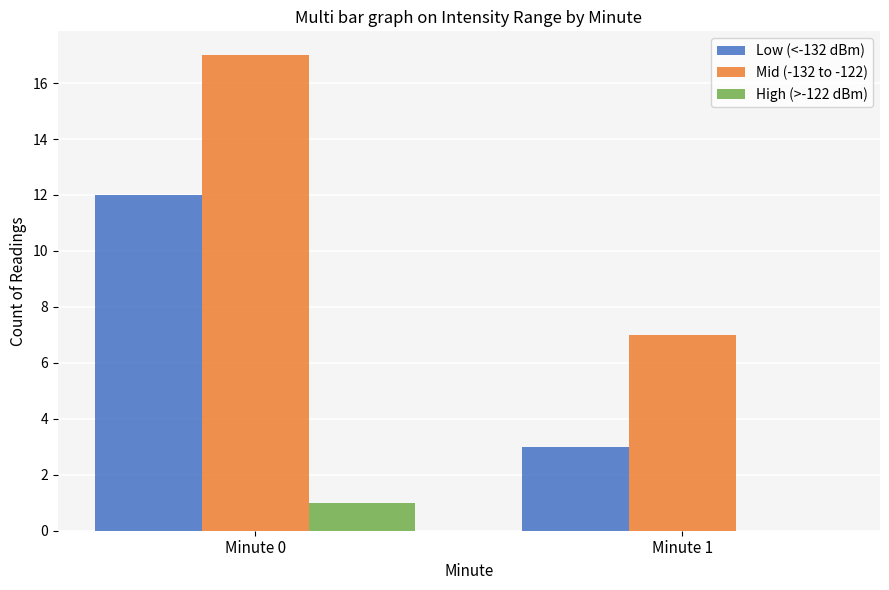

Are the bars horizontal?

No